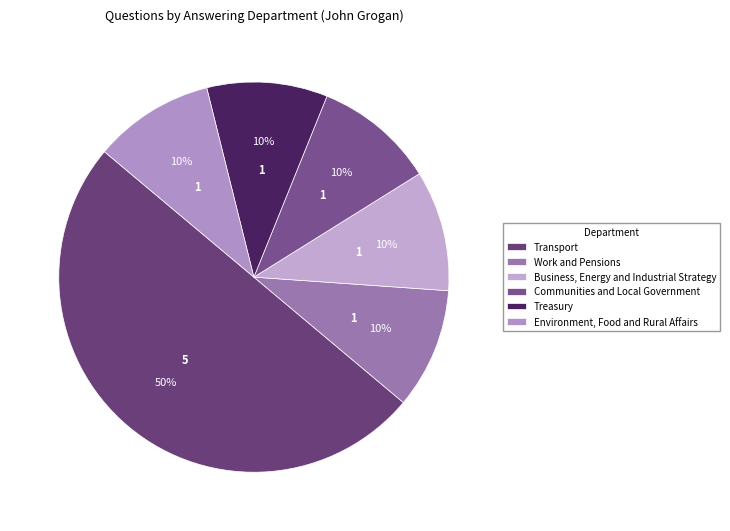

Count the number of slices in the pie.

6